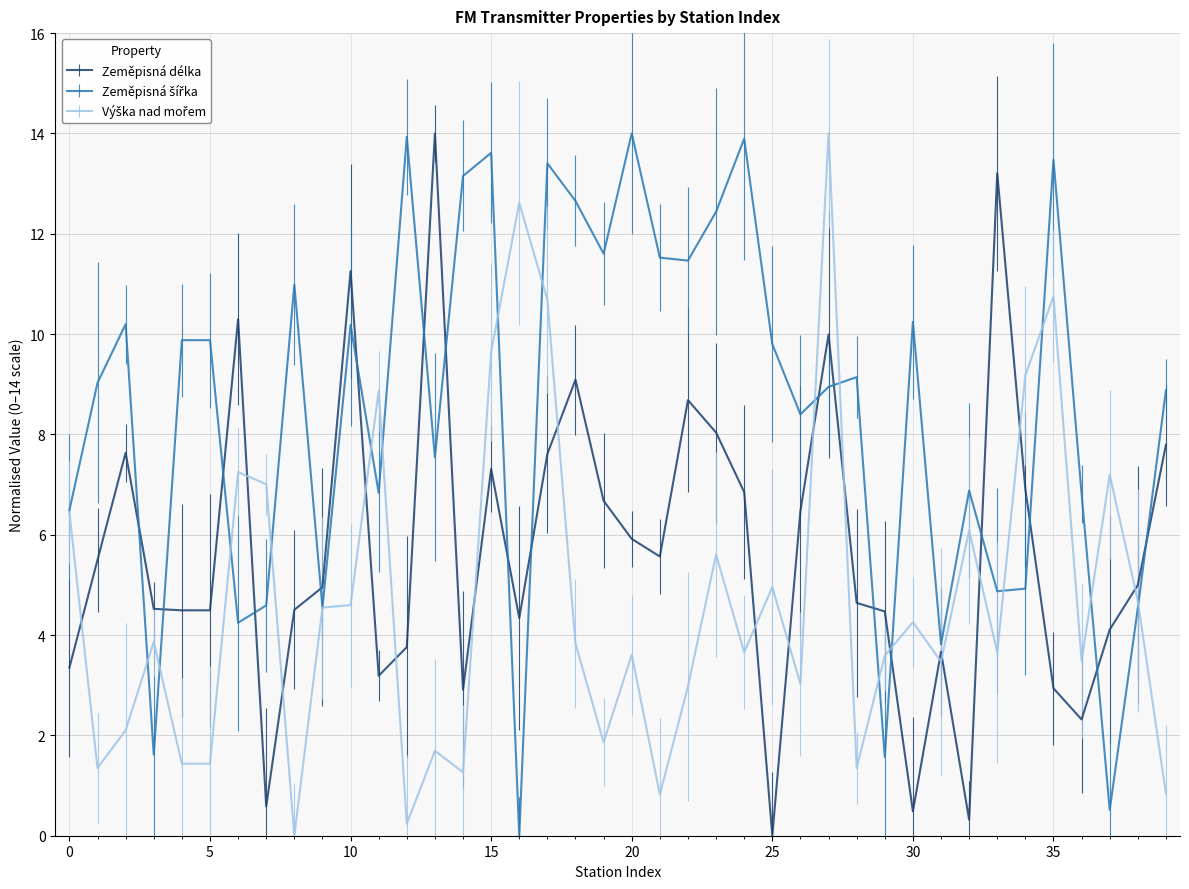

At which category is the sum across all series the highest?

27